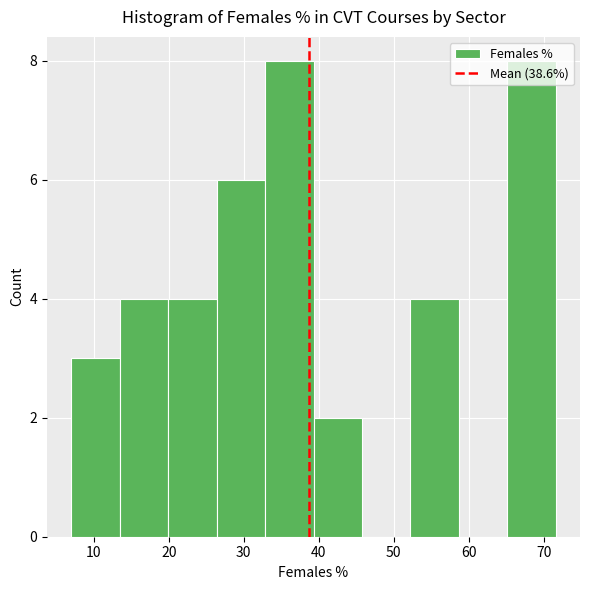

Reading left to right, list every bar in this chart as the range it spans on the x-axis followed by its height. Neither the bar edges nor the heights are printed on the chart, so give them approximately, as read against the axes.

7 to 13: 3
13 to 20: 4
20 to 26: 4
26 to 33: 6
33 to 39: 8
39 to 46: 2
46 to 52: 0
52 to 59: 4
59 to 65: 0
65 to 72: 8